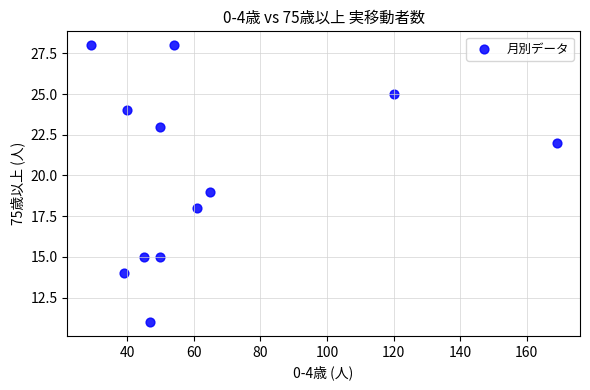

What is the range of X values (max minus min)?

140